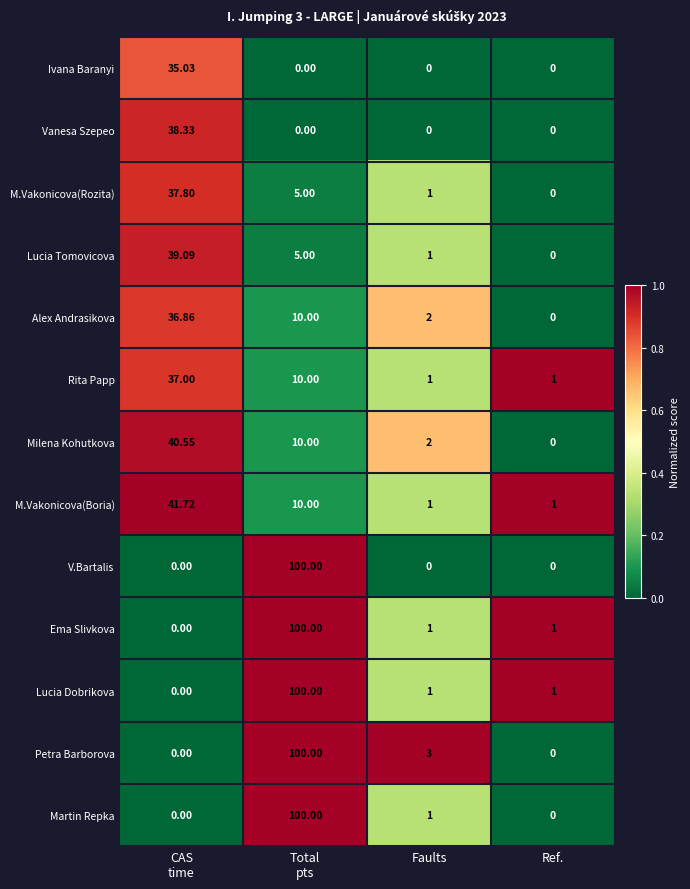

What is the total value across all series at Faults?

14.0